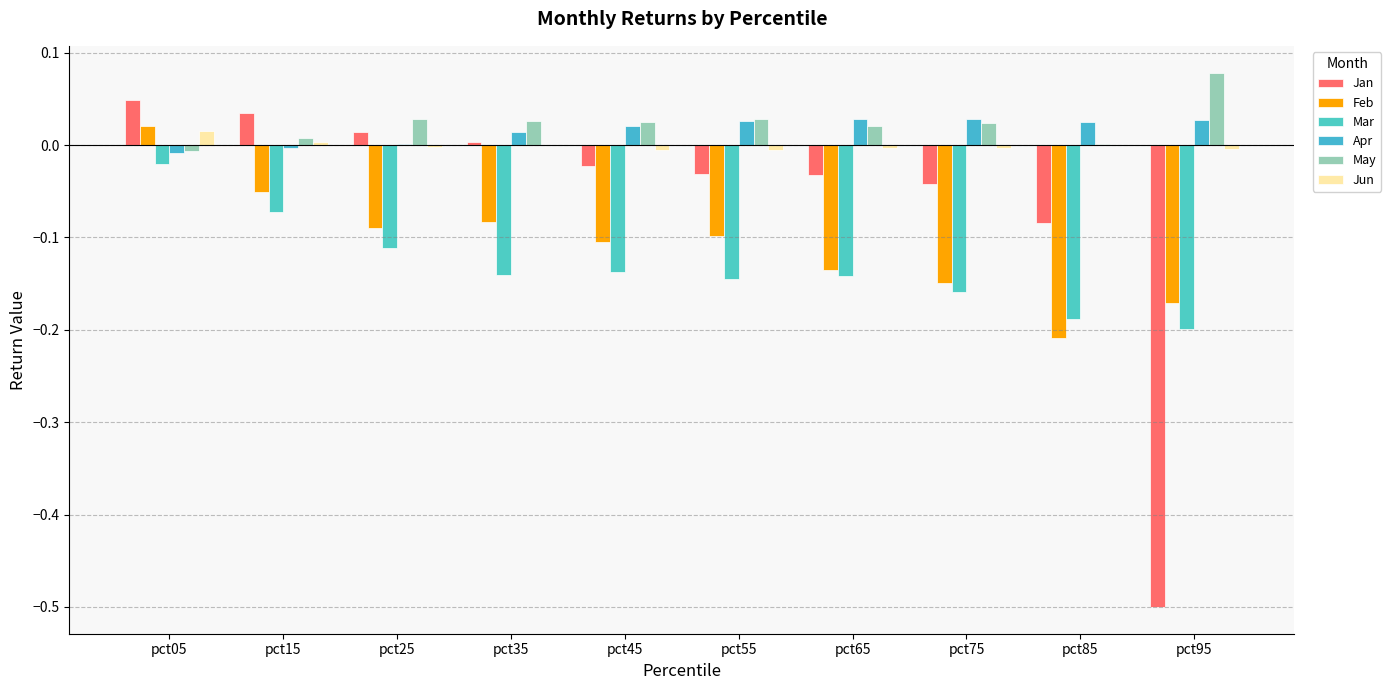

What value does the Mar series have at pct85?

-0.2